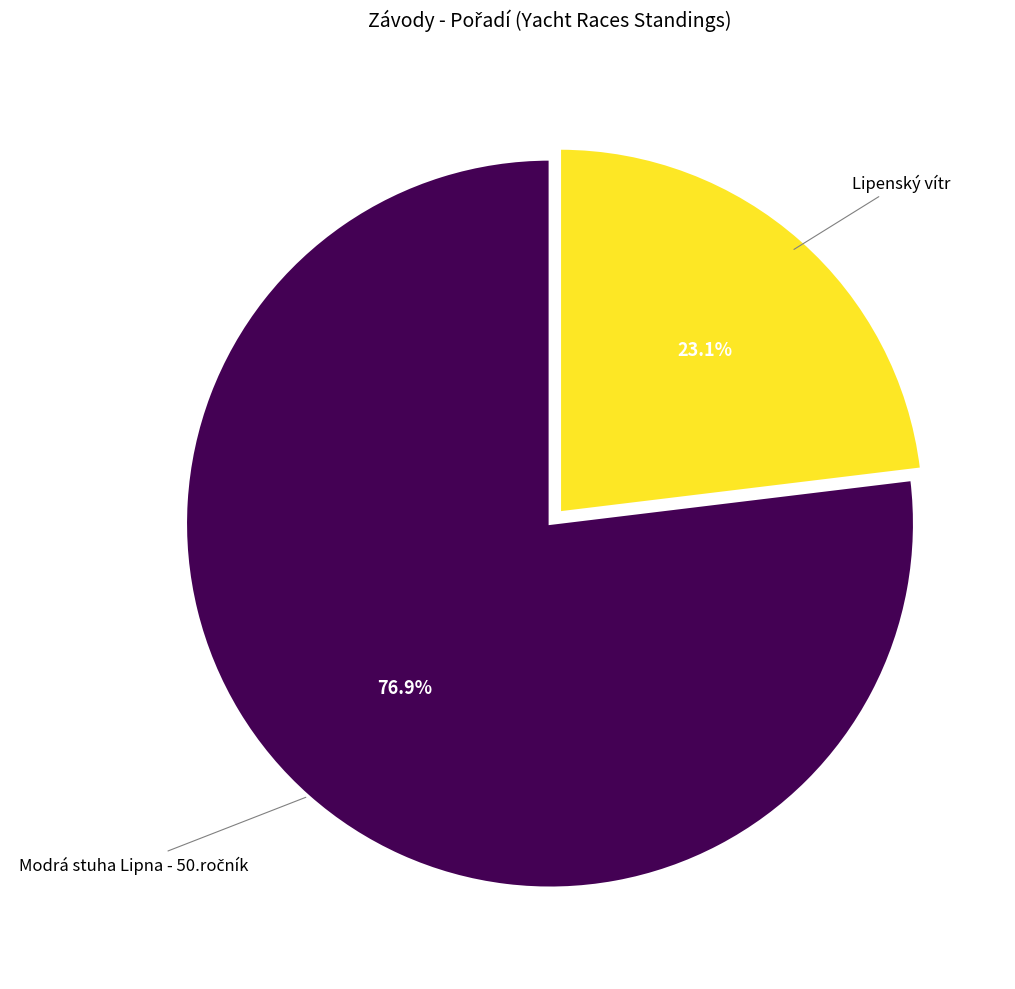

To the nearest percent, what is the difference between the largest and smallest slice percentages?

54%